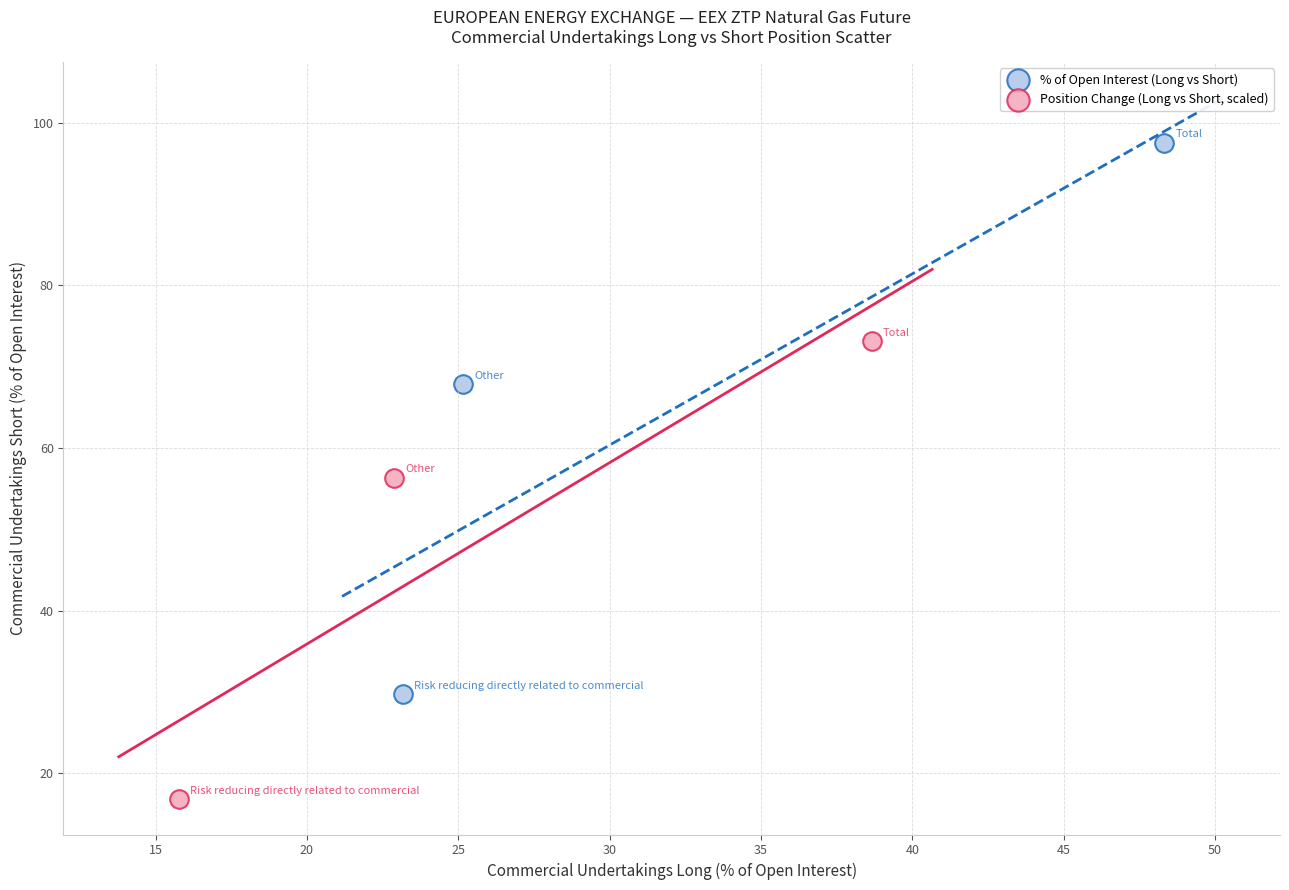

Which series reaches the minimum Y coordinate?

Position Change (Long vs Short, scaled)